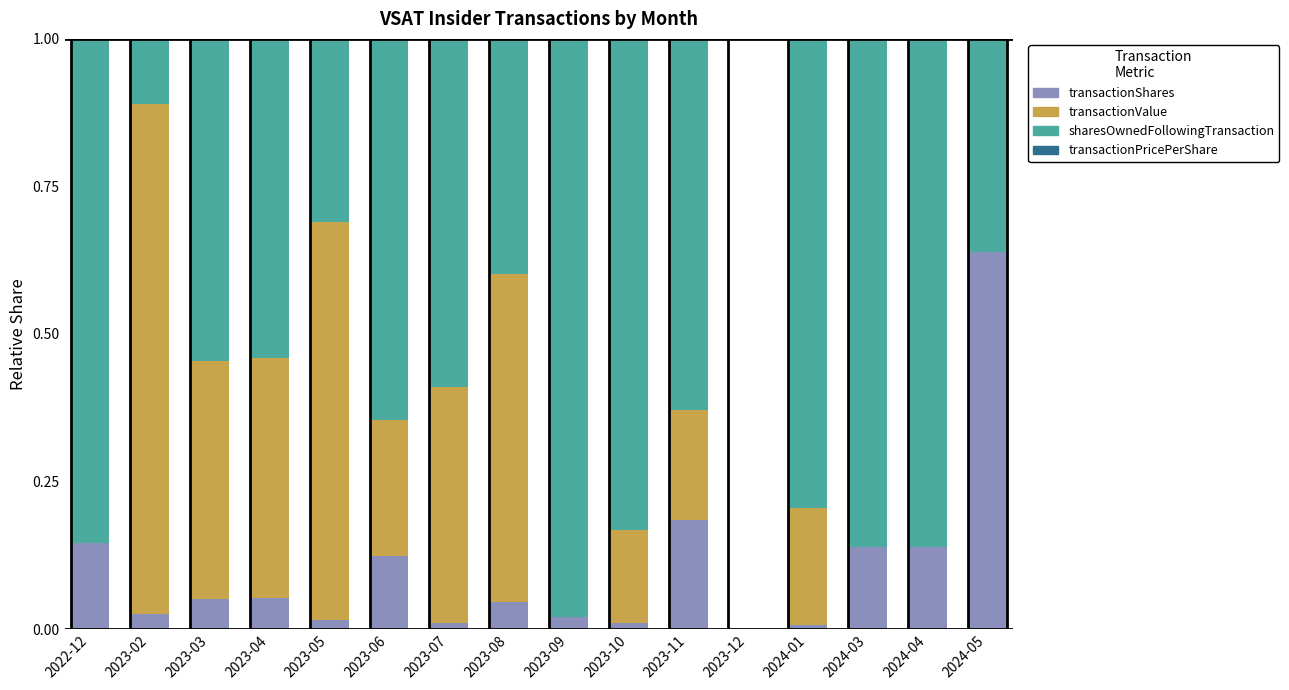

The value of transactionShares at 2024-04 is 0.2. True or false?

False